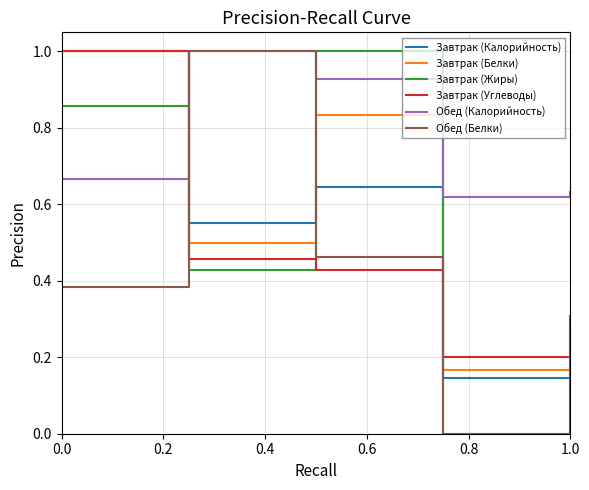

How many intersections are there between Завтрак (Белки) and Обед (Белки)?

3